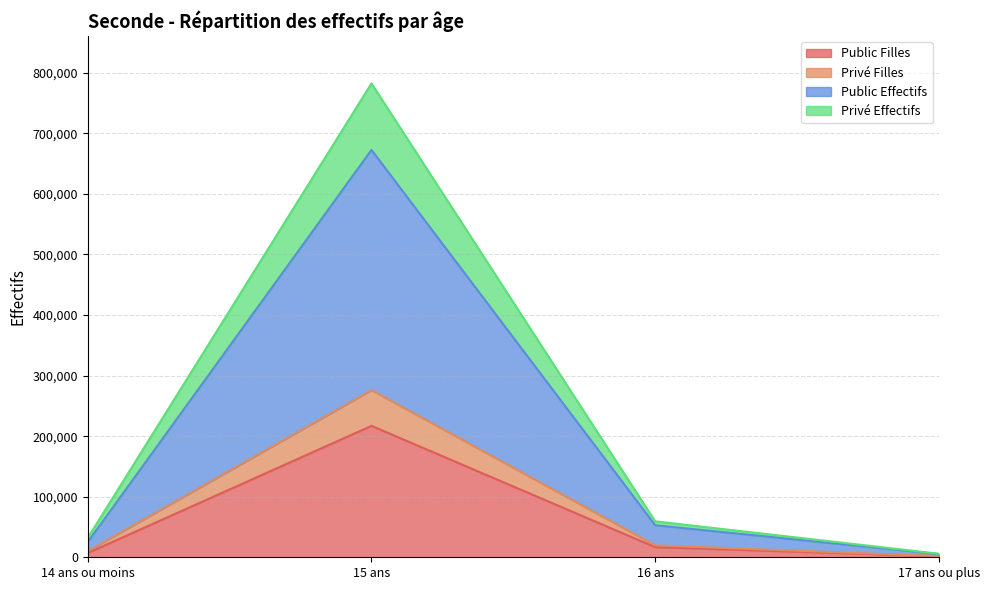

What is the difference between the Public Effectifs values at 15 ans and 16 ans?

619804